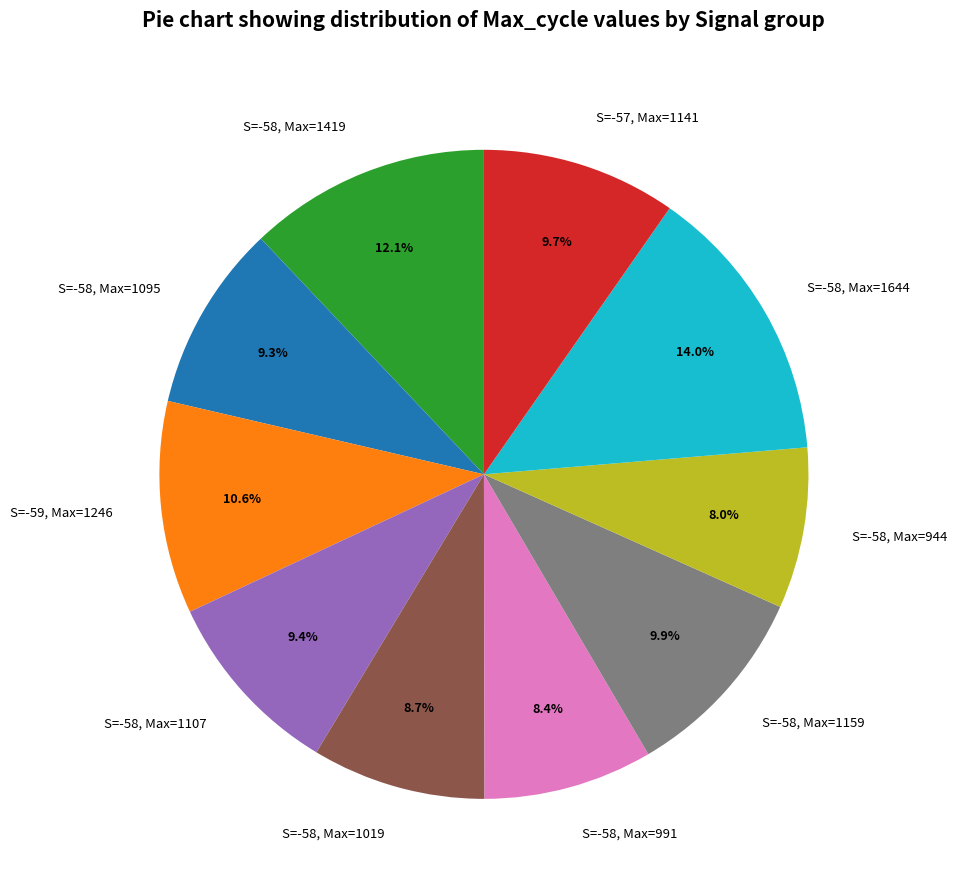

What is the largest slice in the pie chart?

S=-58, Max=1644